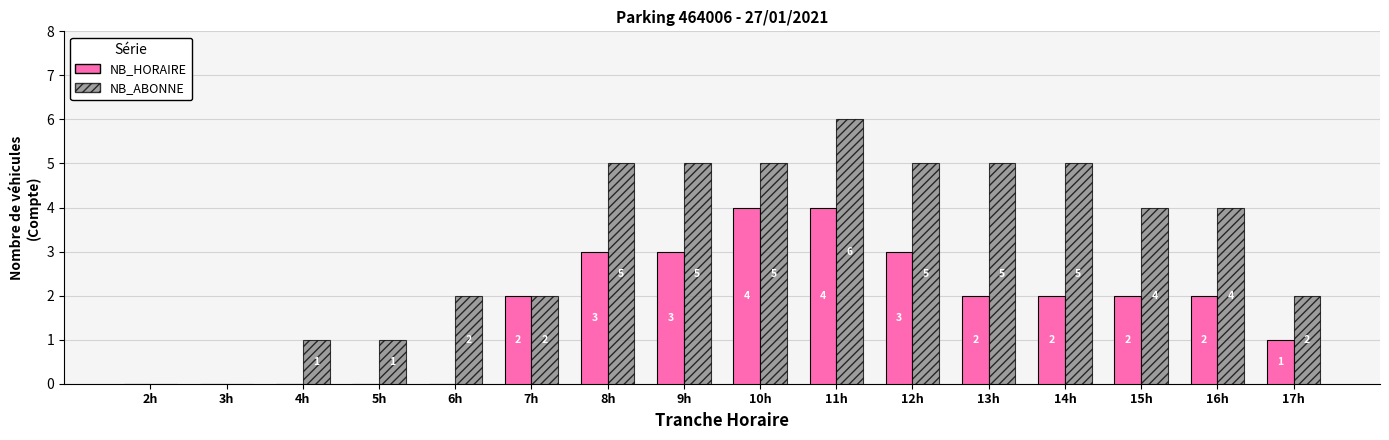

Between 2h and 11h, which series saw the biggest shift?

NB_ABONNE